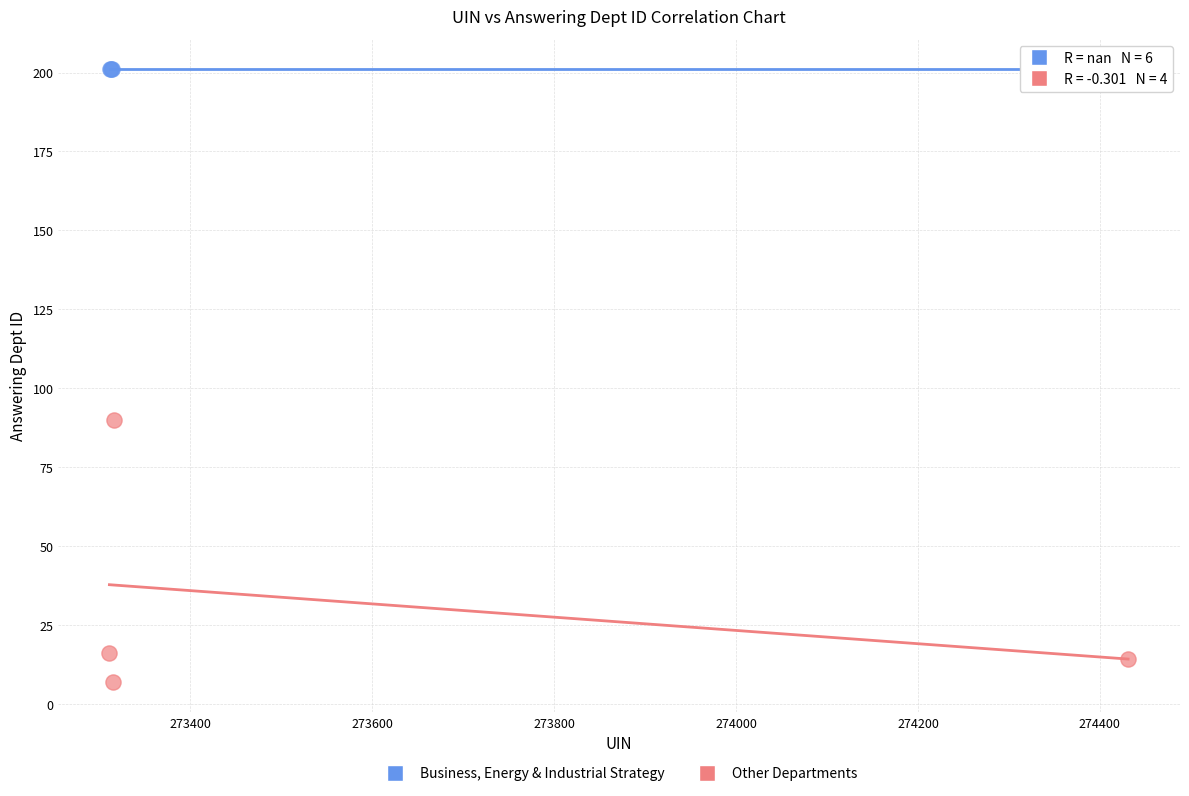

Which series contains the highest Y value?

Business, Energy & Industrial Strategy